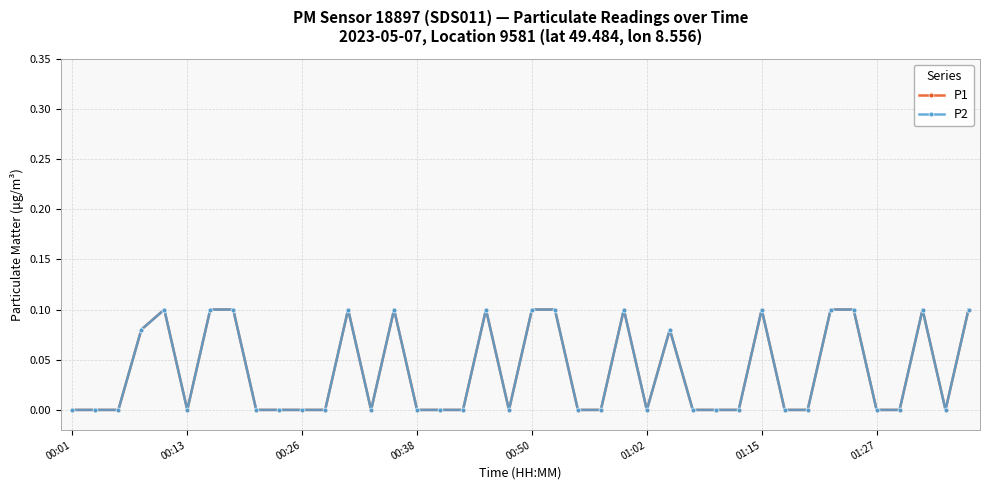

How many interior local peaks does the P2 series have?

8